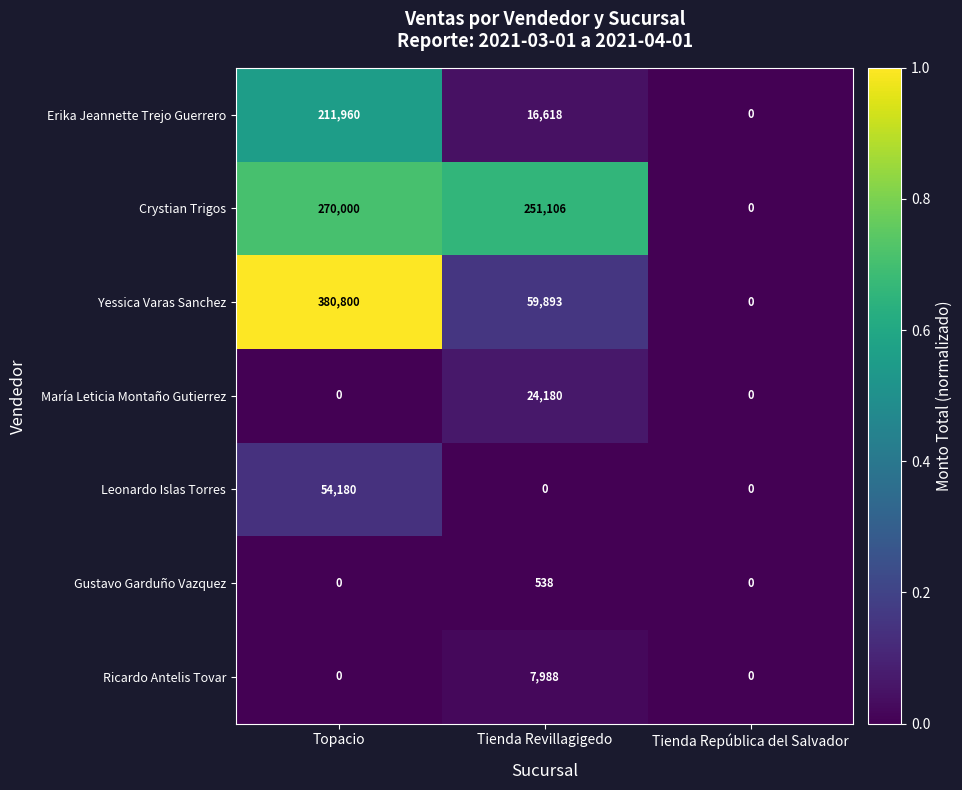

Rank the series by their maximum value, from lowest to highest.

Gustavo Garduño Vazquez, Ricardo Antelis Tovar, María Leticia Montaño Gutierrez, Leonardo Islas Torres, Erika Jeannette Trejo Guerrero, Crystian Trigos, Yessica Varas Sanchez